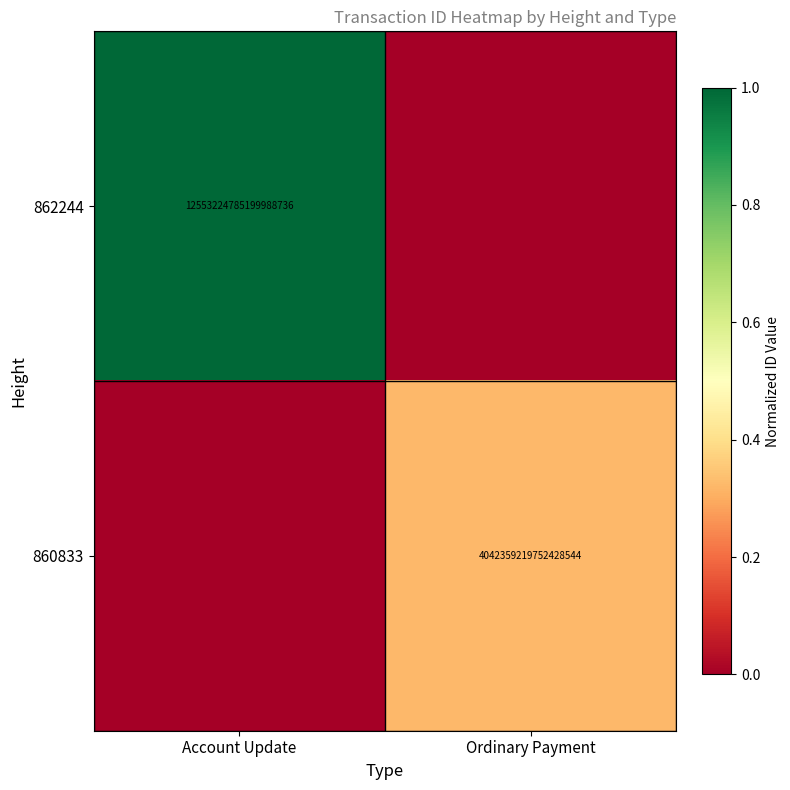

The value of 860833 at Ordinary Payment is 5907806170268841984. True or false?

False